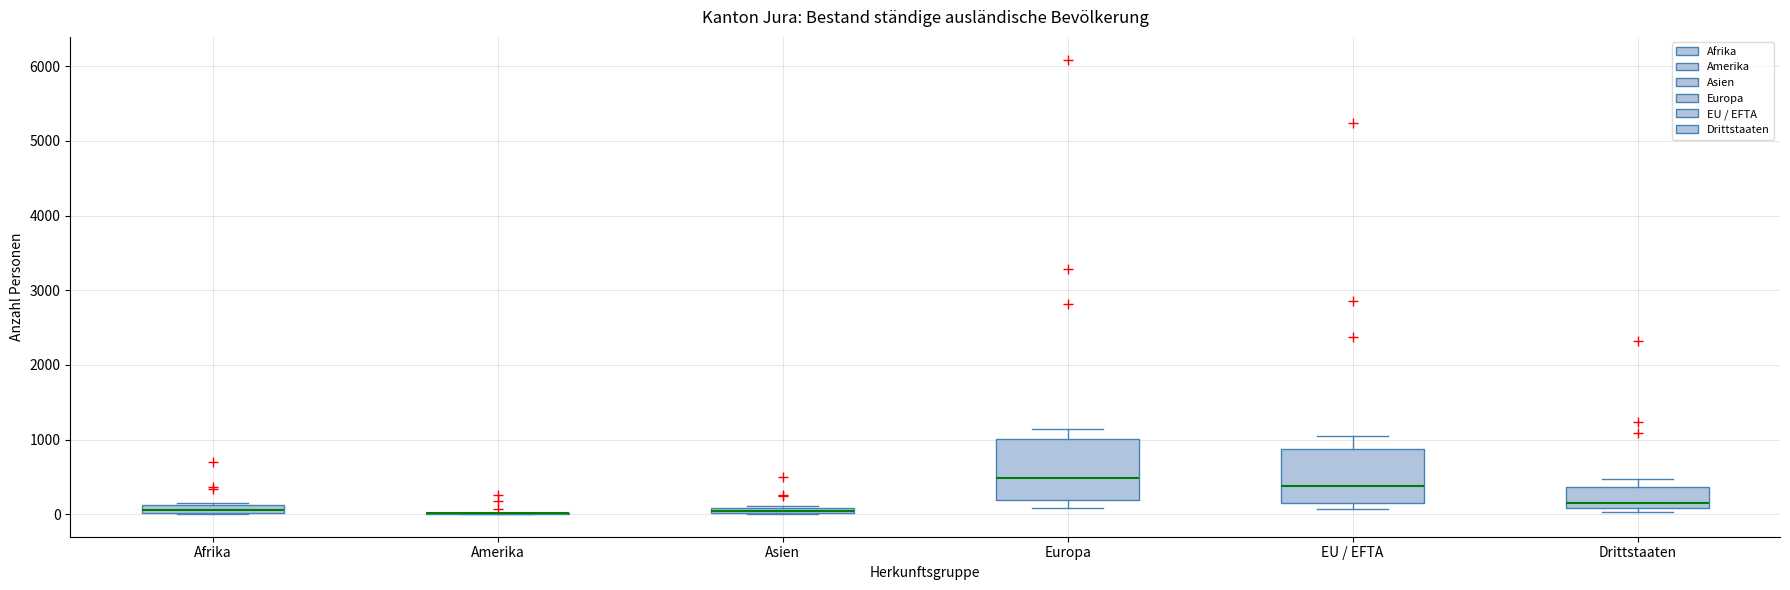

Where is the lower edge of the box for Afrika on the y-axis? The values are not printed on the chart, so give them approximately, as read against the axis.

0